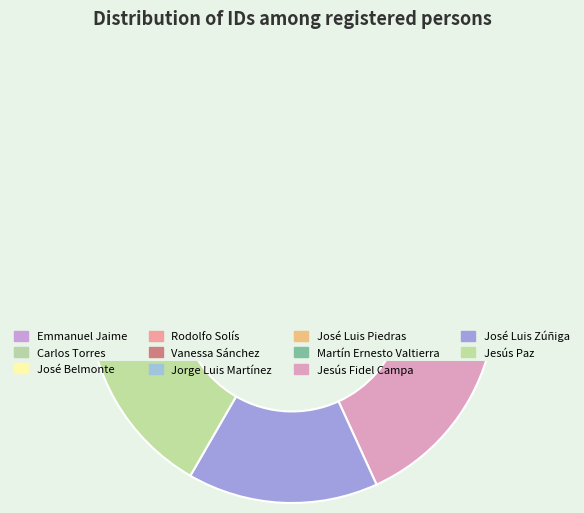

What percentage is the Emmanuel Jaime slice, to the nearest percent?

2%